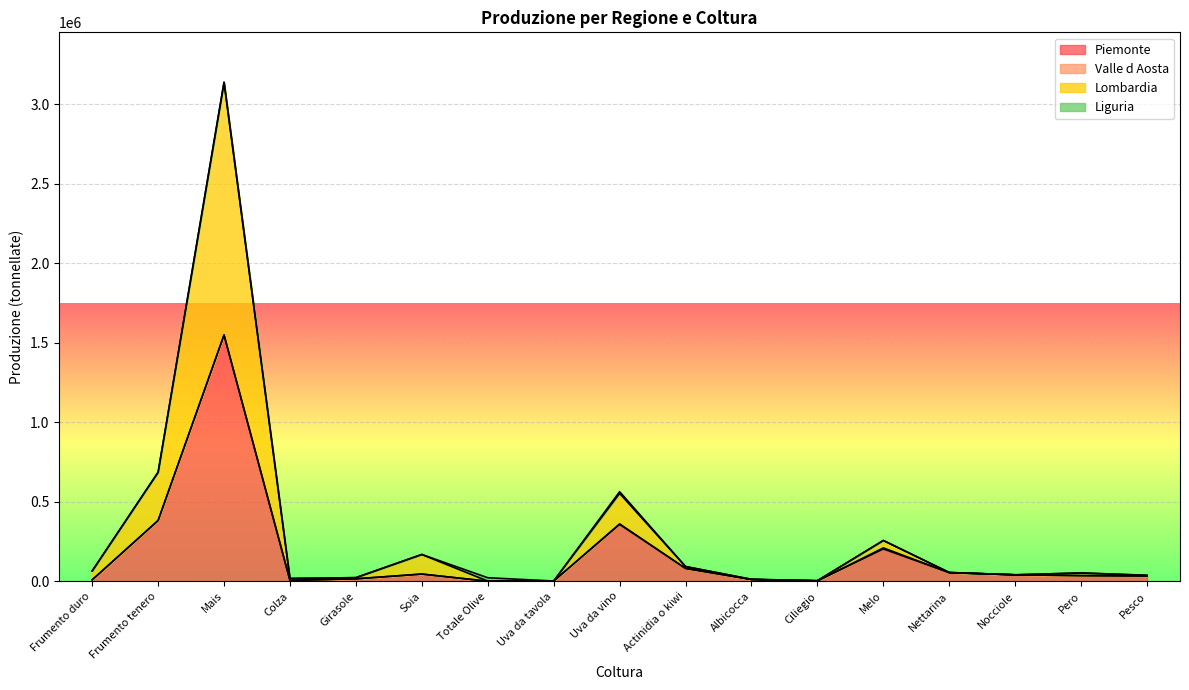

The value of Piemonte at Totale Olive is 101.8. True or false?

True